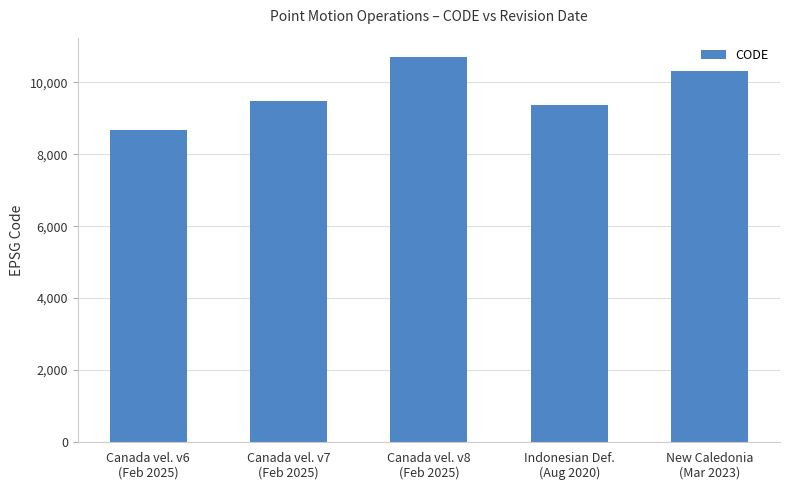

Which label corresponds to the largest value in the chart?

Canada vel. v8
(Feb 2025)